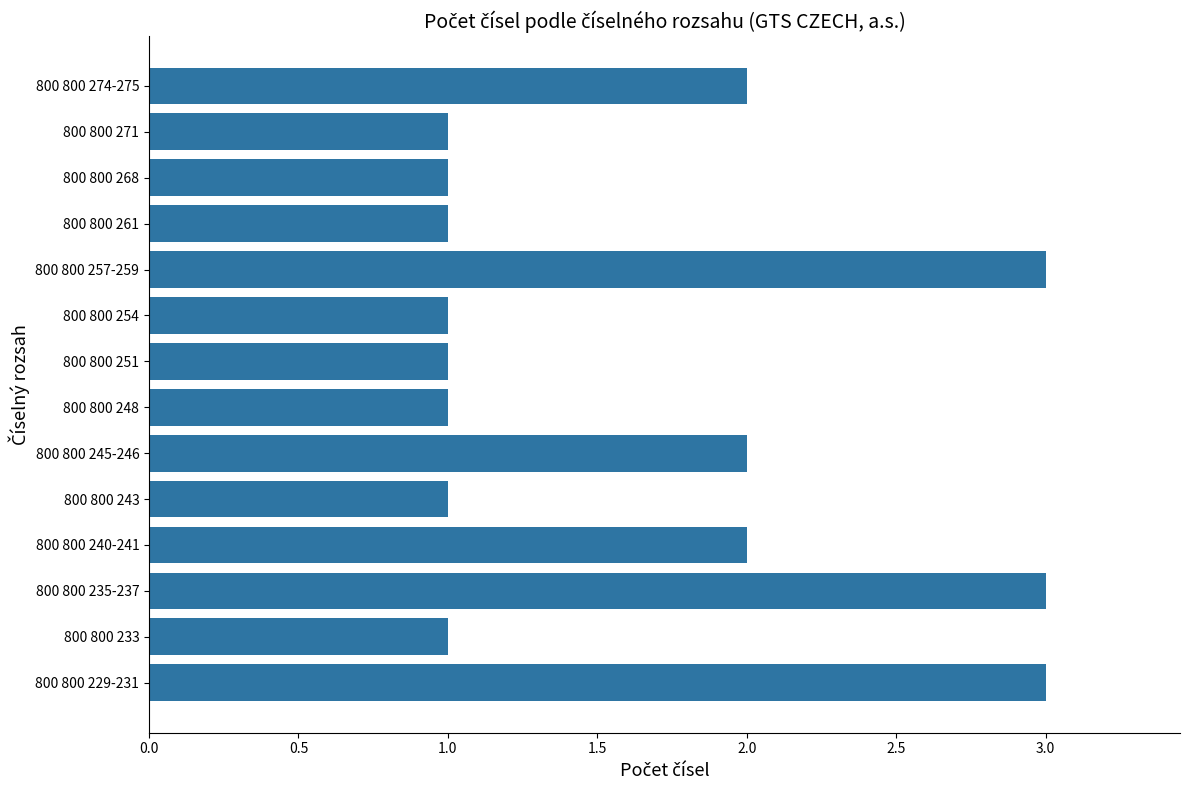

The chart shows a value of 1 at 800 800 254. True or false?

True